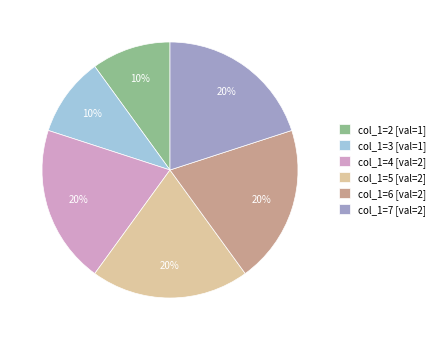

Approximately how many times larger is the value at col_1=6 [val=2] compared to col_1=2 [val=1]?

2.0